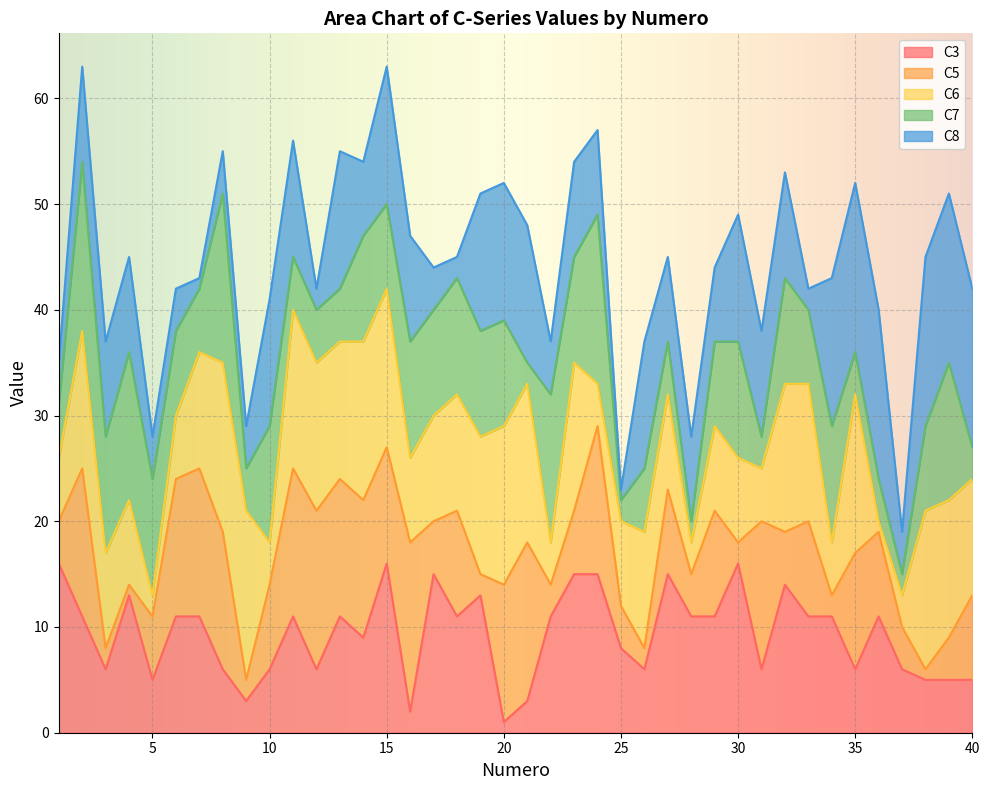

True or false: C3 has a value of 6 at 15.

False